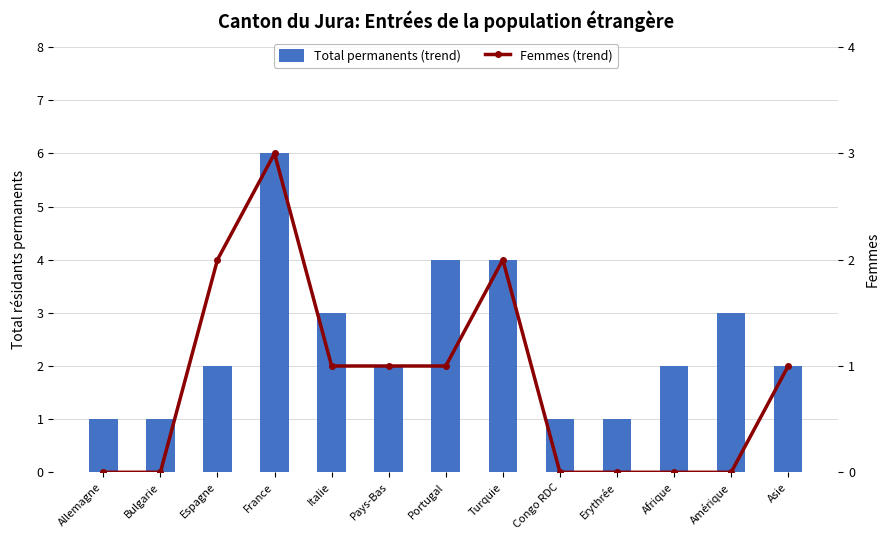

Rank the series by their maximum value, from lowest to highest.

Femmes (trend), Total permanents (trend)